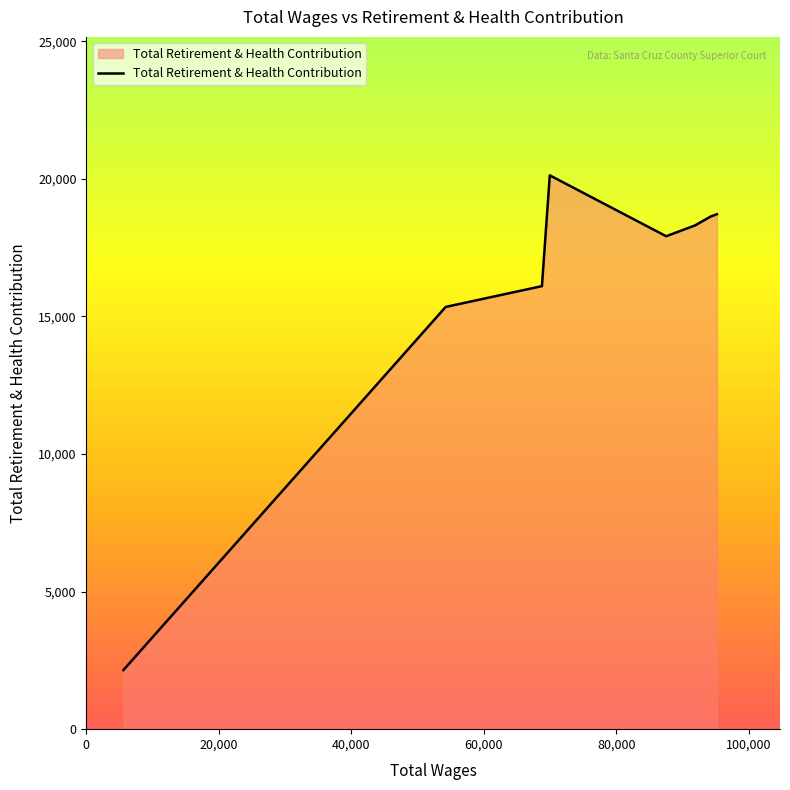

What is the maximum value shown in the chart?

20125